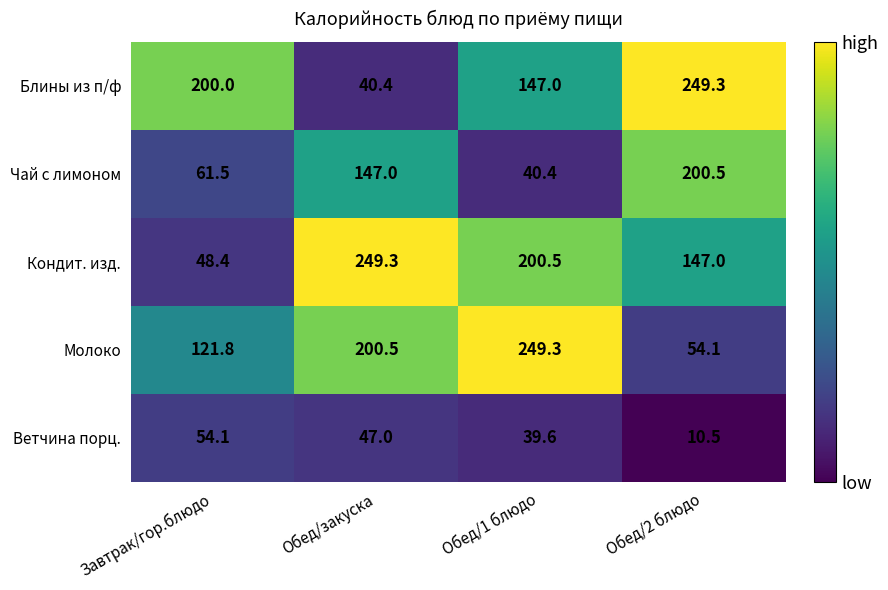

What is the difference between the highest and lowest values at Обед/закуска?

208.9